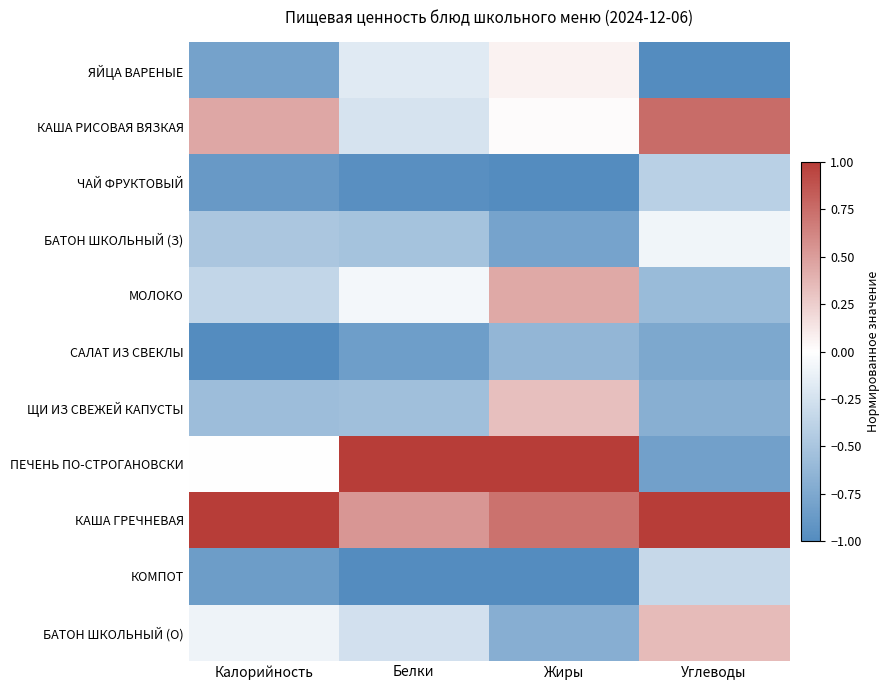

Which series has the largest total across all categories?

КАША ГРЕЧНЕВАЯ